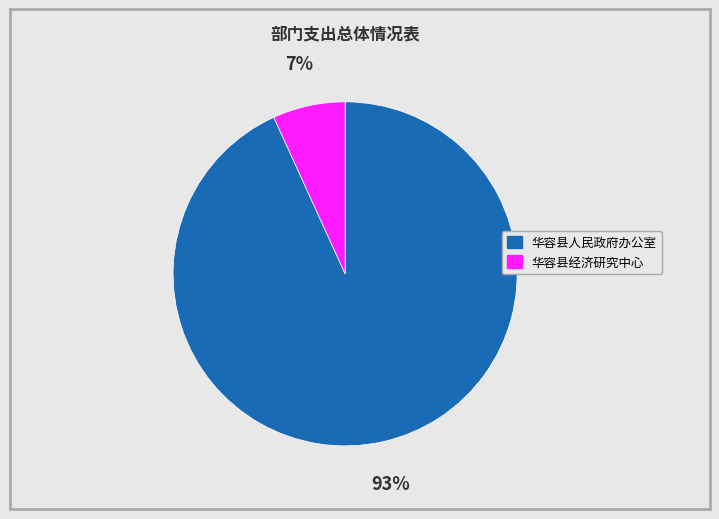

Do 华容县经济研究中心 and 华容县人民政府办公室 together represent more than half of the pie?

Yes